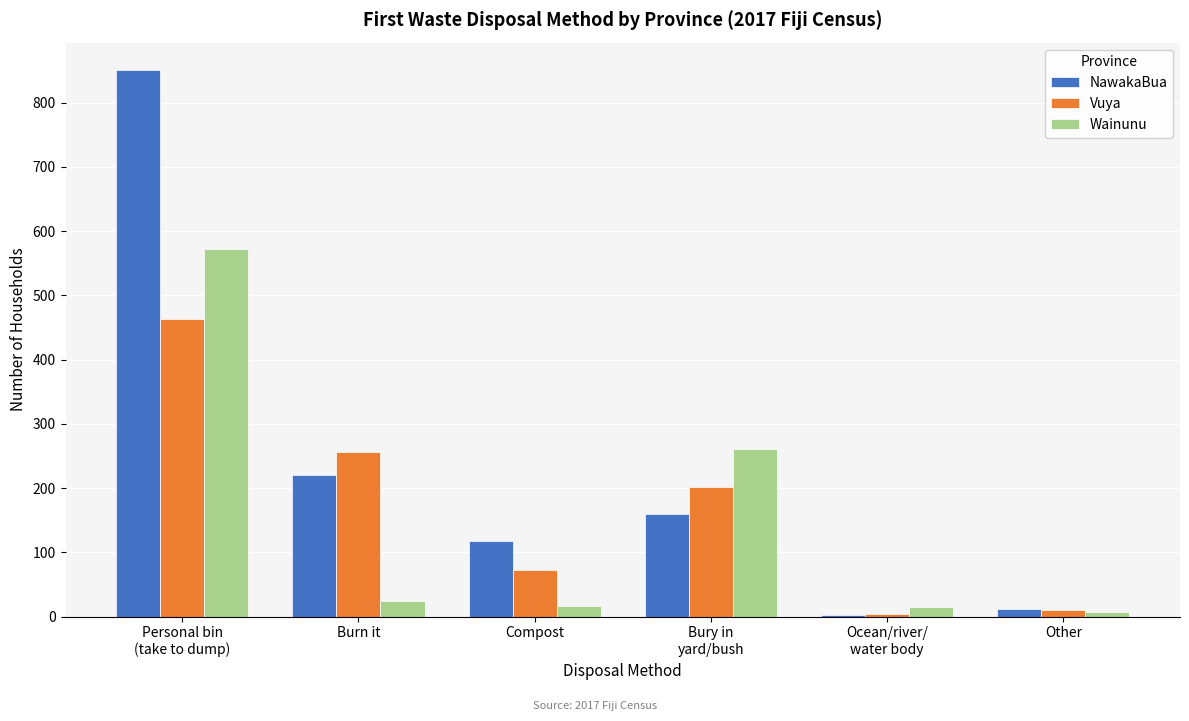

What is the maximum value shown in the chart?

851